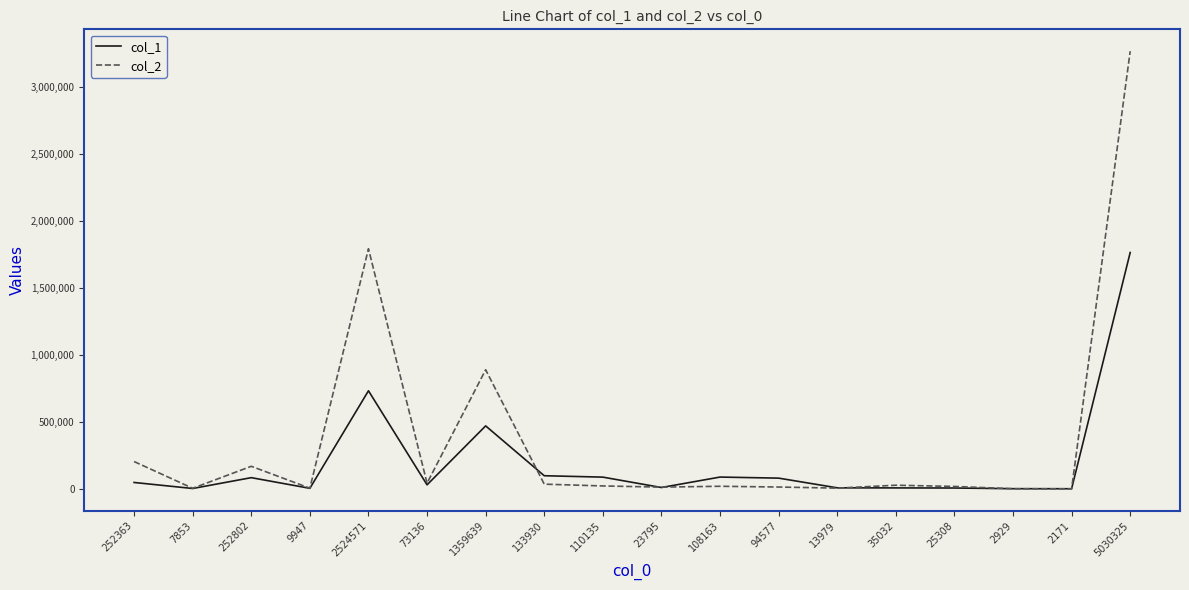

Rank the series at 1359639 from lowest to highest value.

col_1, col_2